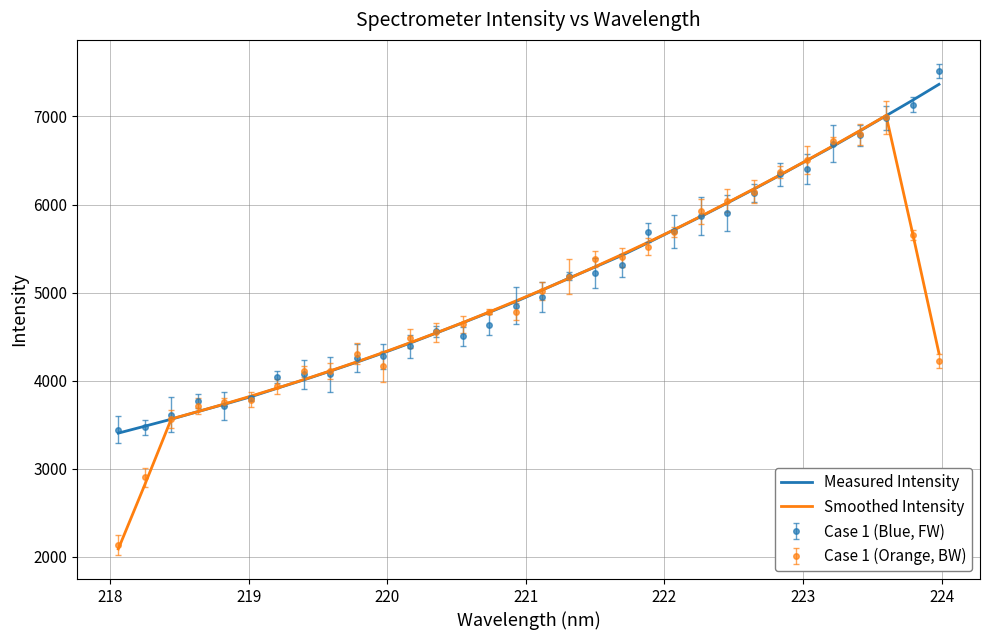

What is the smallest value displayed?

2090.8